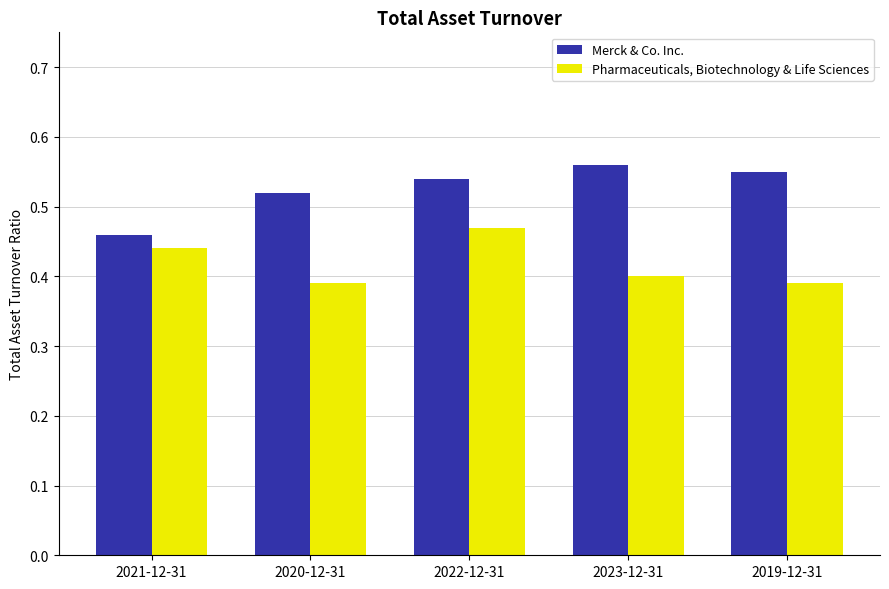

Rank the series by their average value, from highest to lowest.

Merck & Co. Inc., Pharmaceuticals, Biotechnology & Life Sciences